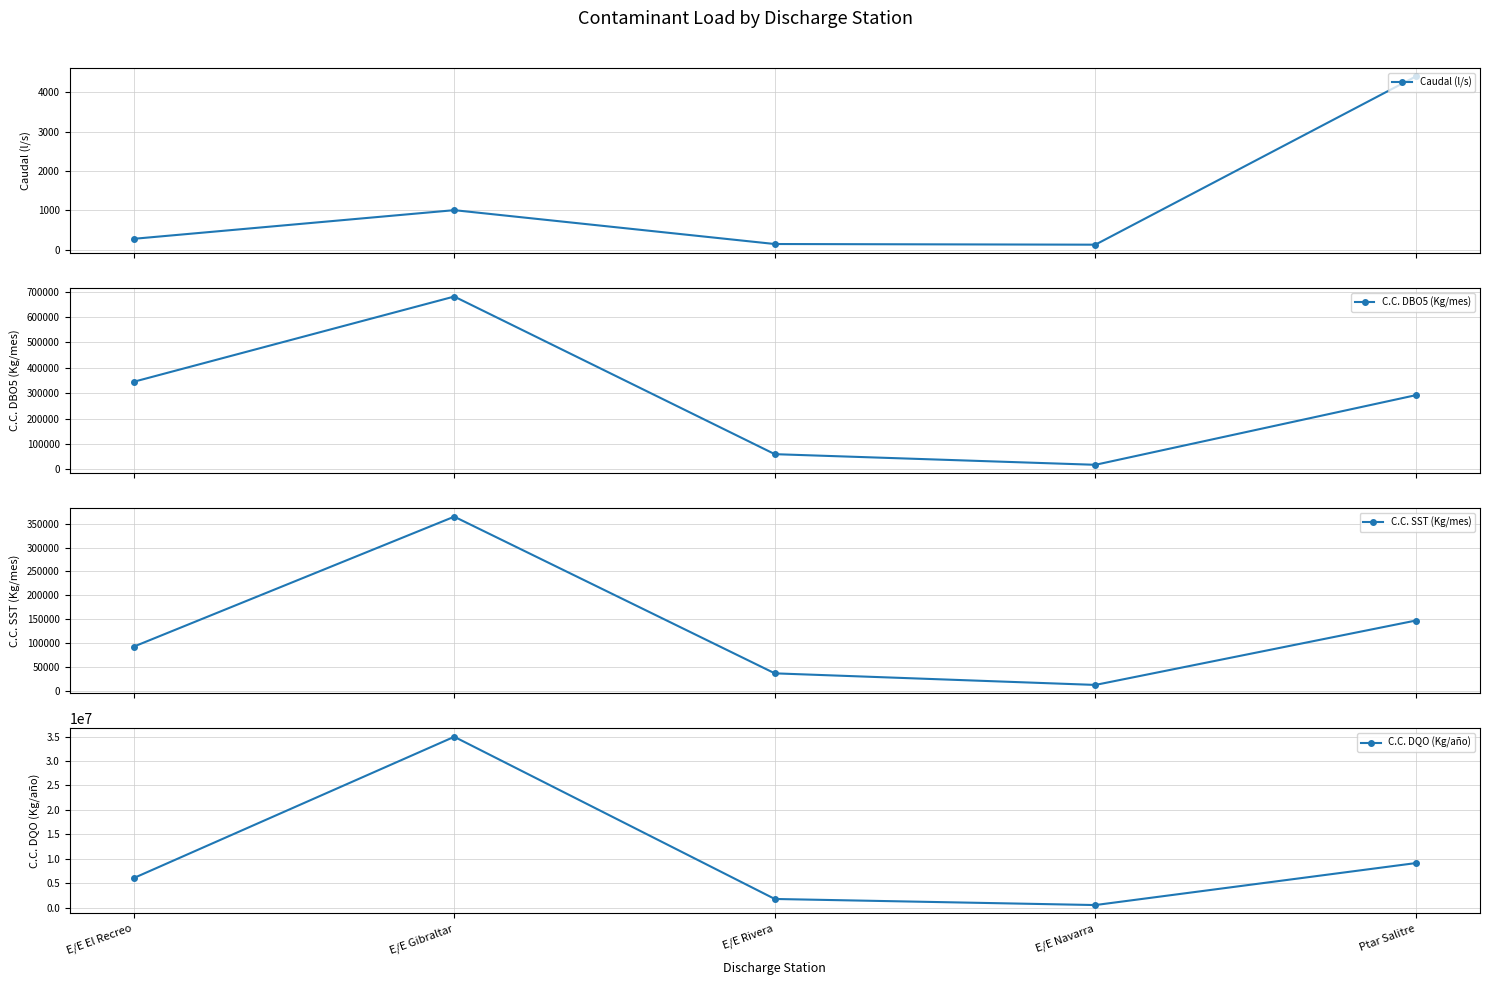

What position from the left is E/E El Recreo?

1